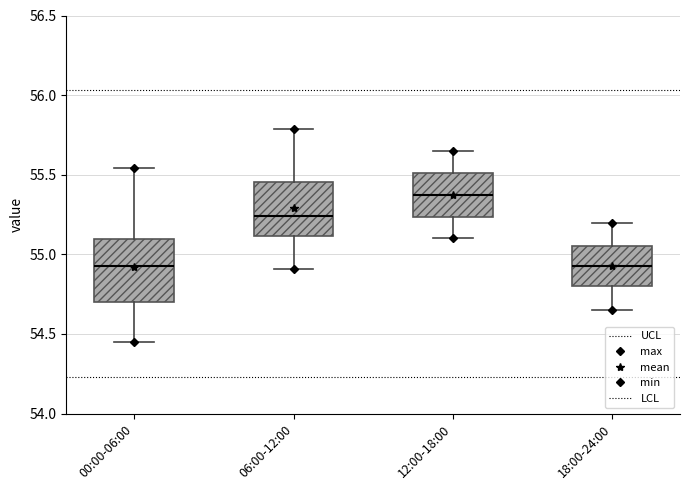

Where does the median line of the box for 18:00-24:00 sit on the y-axis? The values are not printed on the chart, so give them approximately, as read against the axis.

54.95